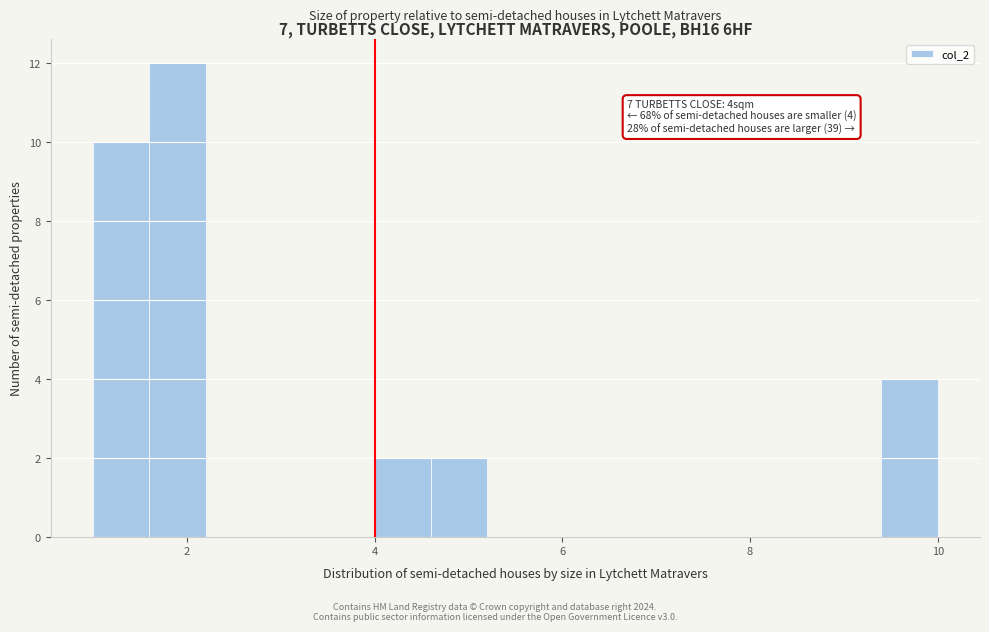

Around what value on the x-axis is the tallest bar? Give the approximate position of its centre, as read against the axis.

2.0